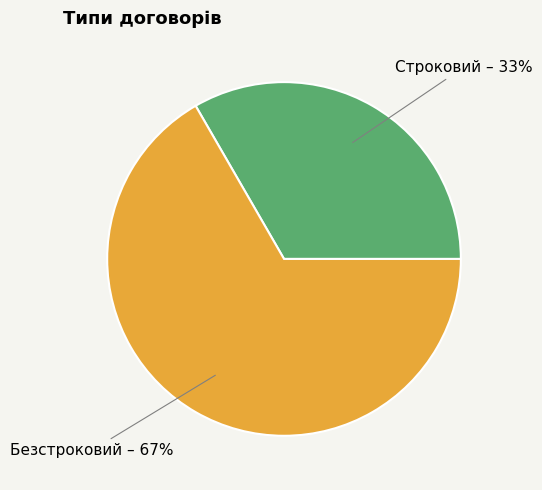

To the nearest percent, what is the combined percentage of Безстроковий – 67% and Строковий – 33%?

100%